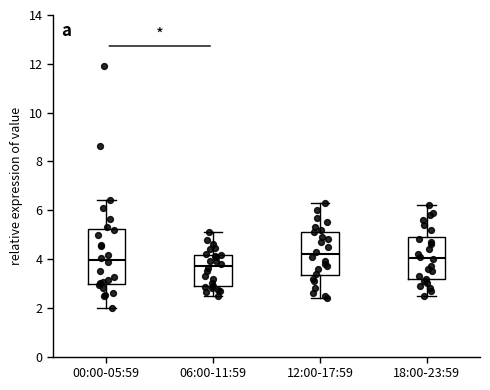

Where is the upper edge of the box for 06:00-11:59 on the y-axis? The values are not printed on the chart, so give them approximately, as read against the axis.

4.2